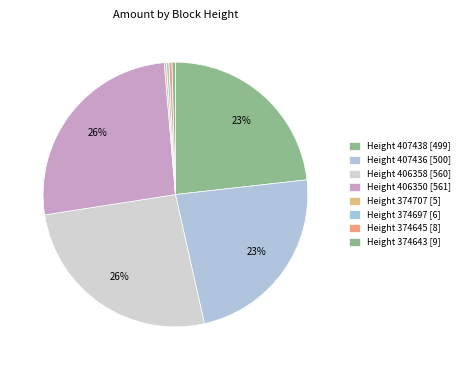

What is the smallest slice in the pie chart?

374707